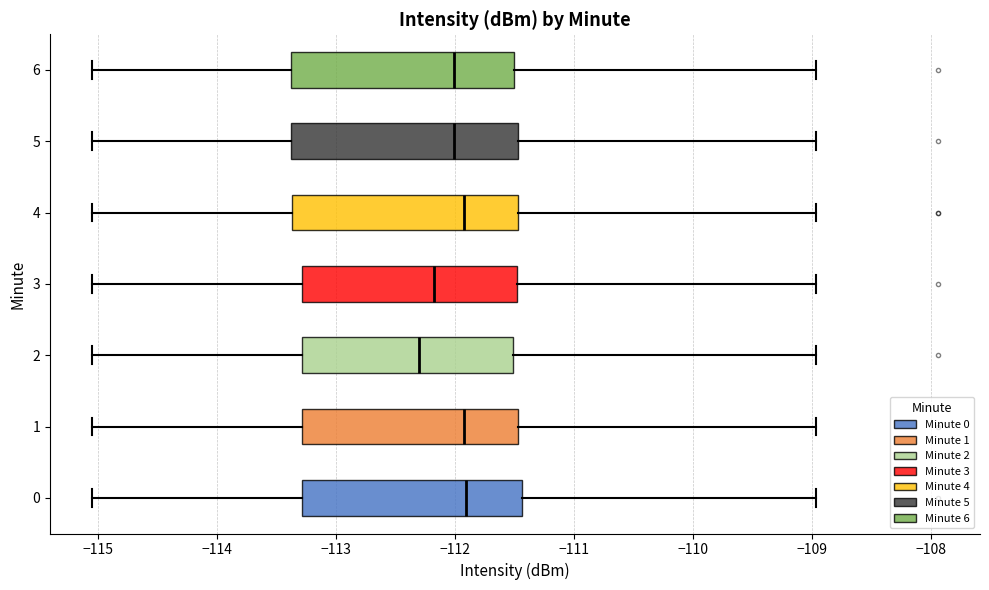

Reading bottom to top, read every box against the x-axis: the position of its median line, the range the box covers, and the ends of its whiskers. The values are not printed on the chart, so give them approximately, as read against the axis.

0: median -111.9, box -113.3 to -111.4, whiskers -115.0 to -109.0
1: median -111.9, box -113.3 to -111.5, whiskers -115.0 to -109.0
2: median -112.3, box -113.3 to -111.5, whiskers -115.0 to -109.0
3: median -112.2, box -113.3 to -111.5, whiskers -115.0 to -109.0
4: median -111.9, box -113.4 to -111.5, whiskers -115.0 to -109.0
5: median -112.0, box -113.4 to -111.5, whiskers -115.0 to -109.0
6: median -112.0, box -113.4 to -111.5, whiskers -115.0 to -109.0